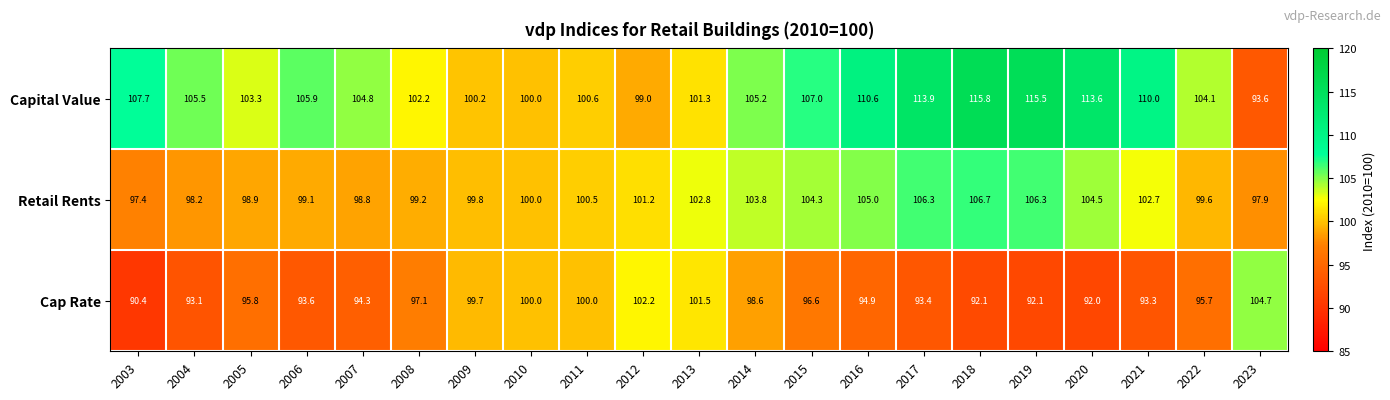

What is the maximum value shown in the chart?

115.8